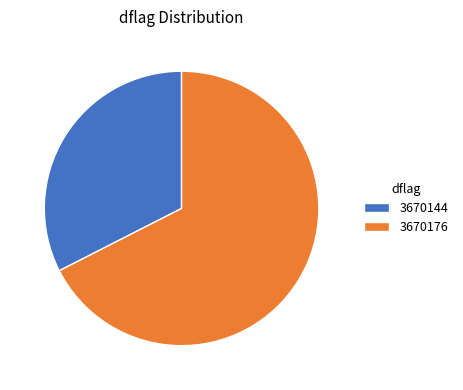

Between 3670144 and 3670176, which is larger?

3670176